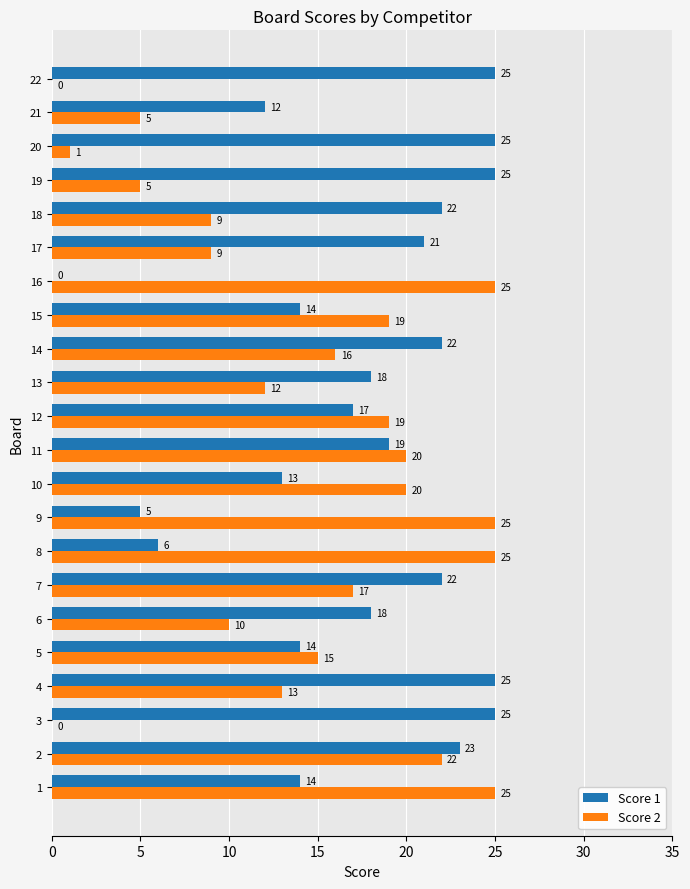

What are all the series names shown in the legend?

Score 1, Score 2